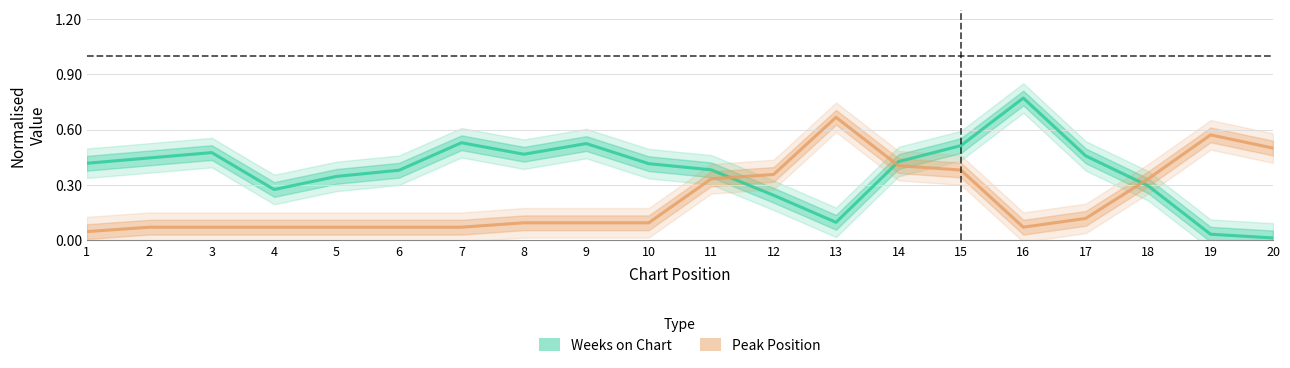

Reading right to left, transcribe all the data shown in this chart.

Weeks on Chart: 0.0	0.0	0.3	0.5	0.8	0.5	0.4	0.1	0.2	0.4	0.4	0.5	0.5	0.5	0.4	0.3	0.3	0.5	0.4	0.4
Peak Position: 0.5	0.6	0.3	0.1	0.1	0.4	0.4	0.7	0.4	0.3	0.1	0.1	0.1	0.1	0.1	0.1	0.1	0.1	0.1	0.0